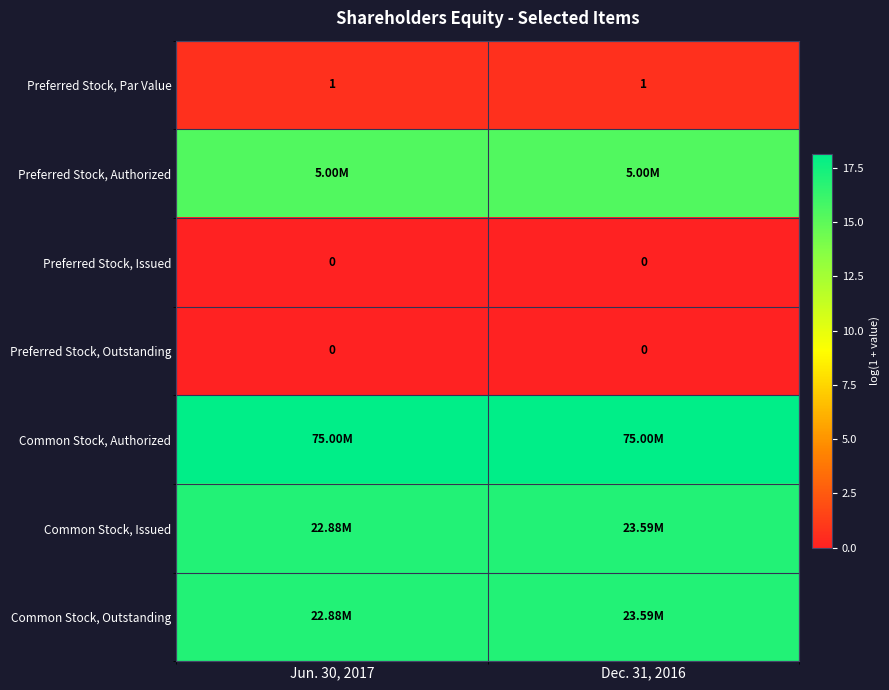

Is the value of Preferred Stock, Issued at Jun. 30, 2017 greater than the value of Preferred Stock, Par Value at Jun. 30, 2017?

No